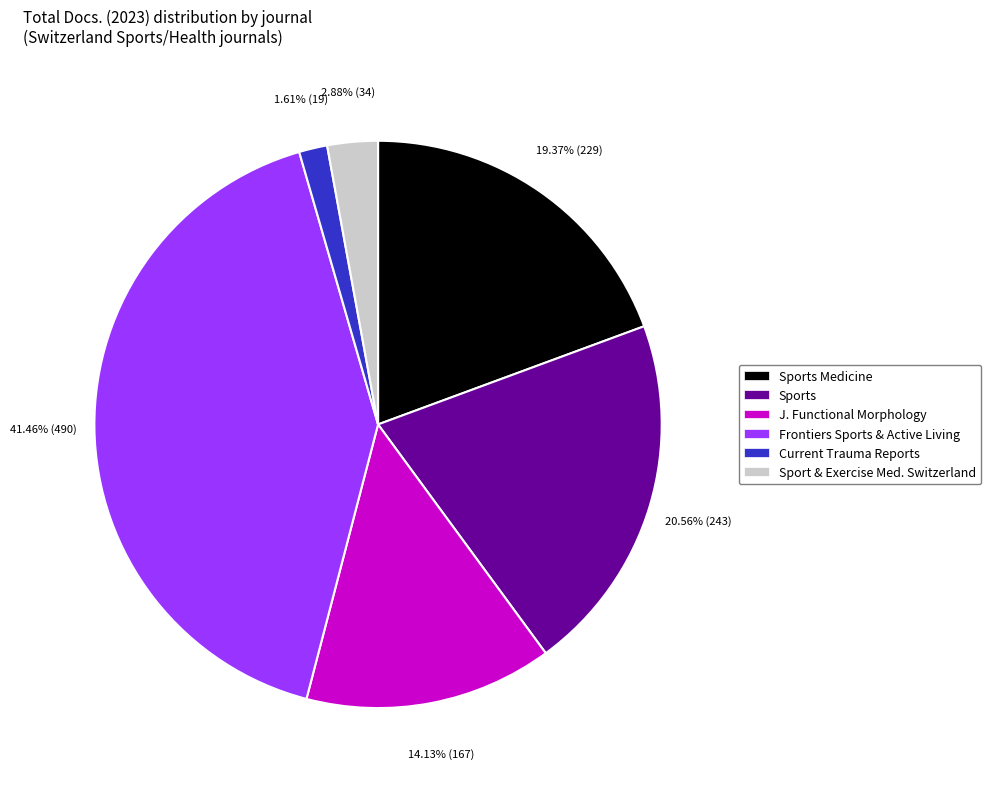

To the nearest percent, what is the difference between the largest and smallest slice percentages?

40%